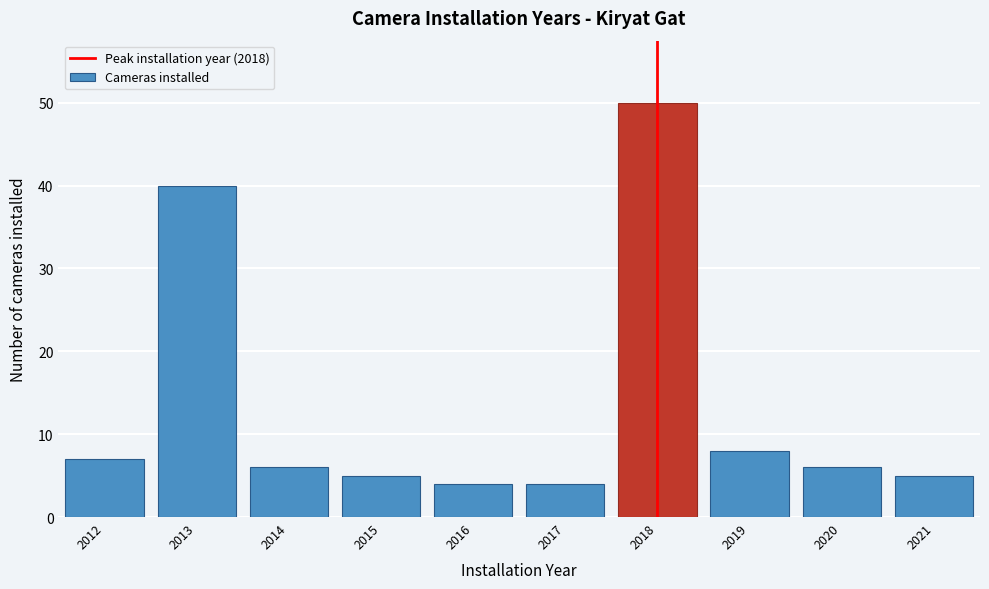

Reading left to right, extract all data points from this chart.

2012=7	2013=40	2014=6	2015=5	2016=4	2017=4	2018=50	2019=8	2020=6	2021=5